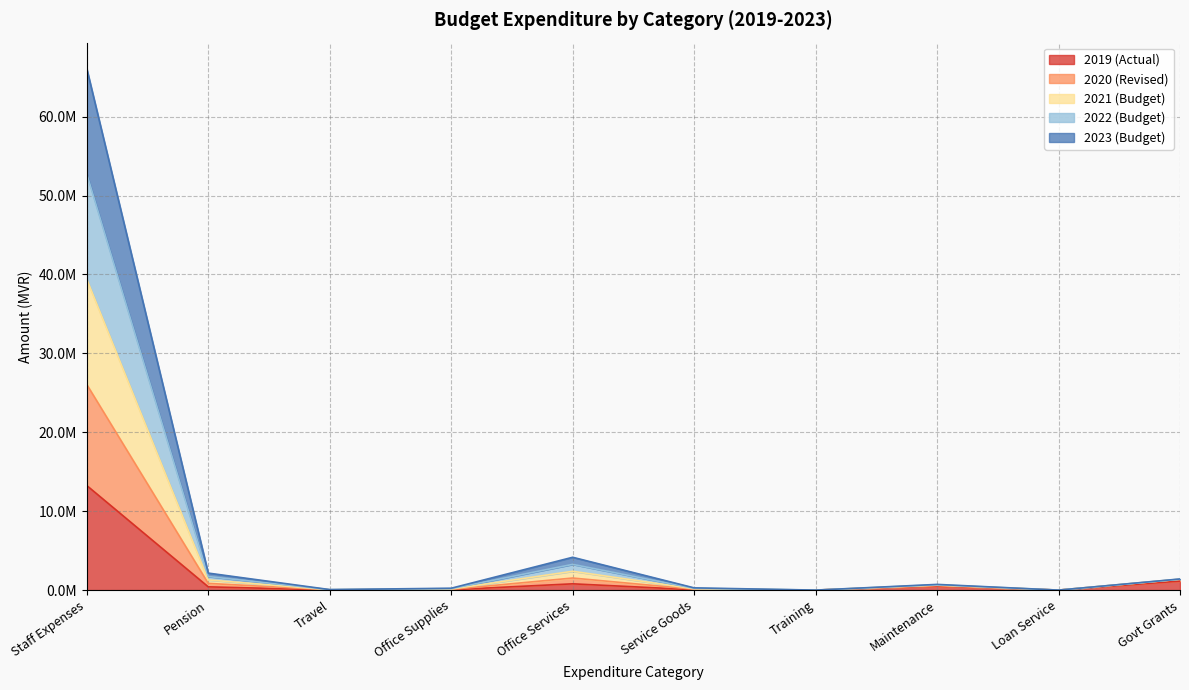

The value of 2019 (Actual) at Training is -6772083. True or false?

False